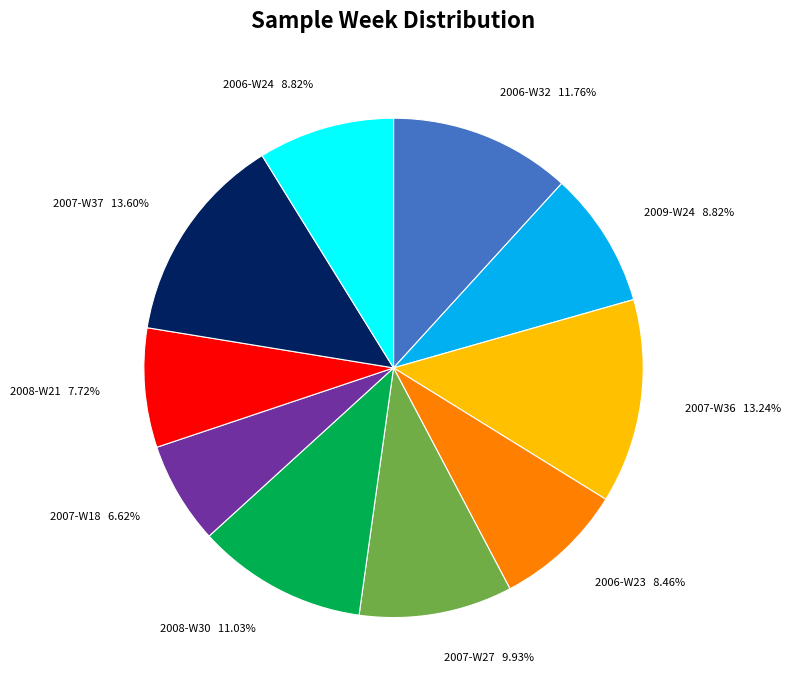

Approximately how many times larger is the value at 2007-W18 compared to 2007-W37?

0.5